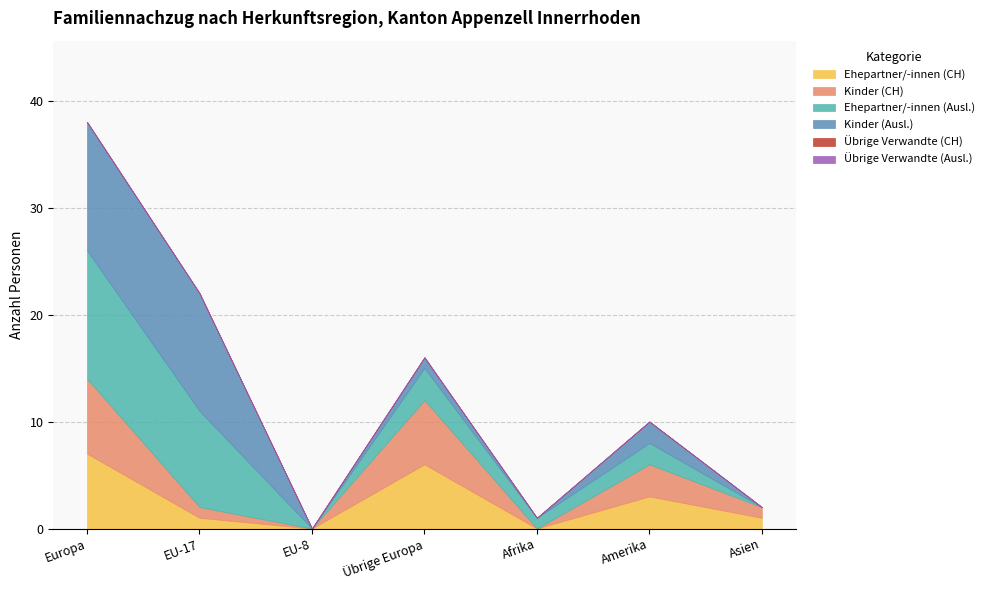

Rank the series by their maximum value, from highest to lowest.

Ehepartner/-innen (Ausl.), Kinder (Ausl.), Ehepartner/-innen (CH), Kinder (CH), Übrige Verwandte (CH), Übrige Verwandte (Ausl.)